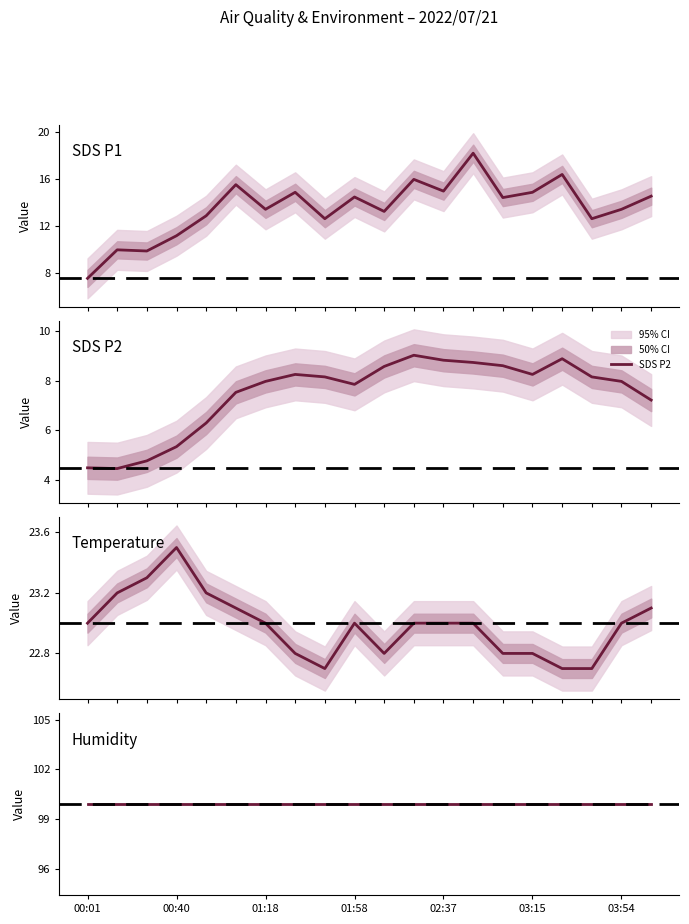

What is the label of the 20th point from the right?

00:01